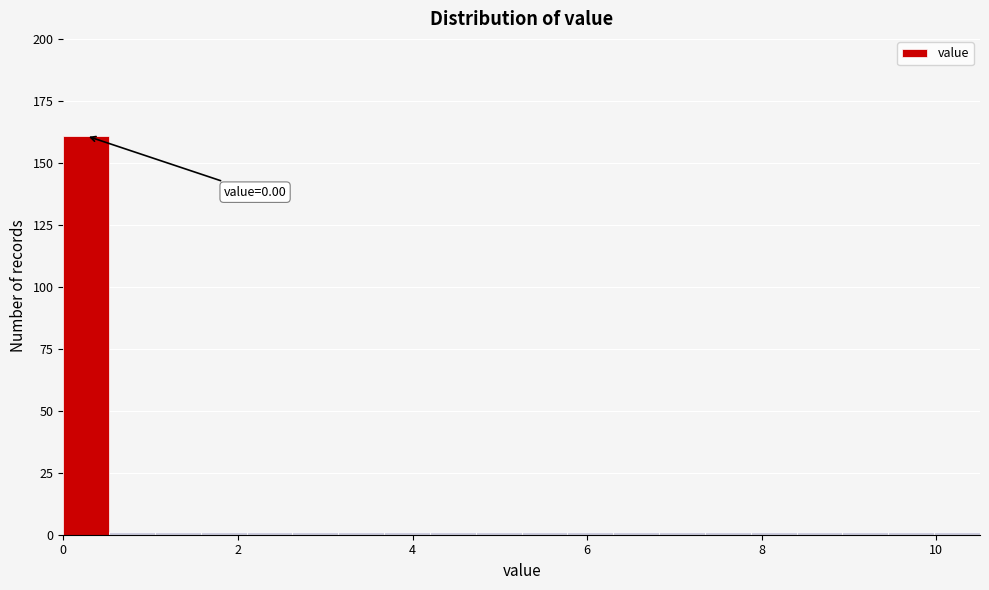

Read against the x-axis, roughly where is the centre of the tallest bar?

0.2